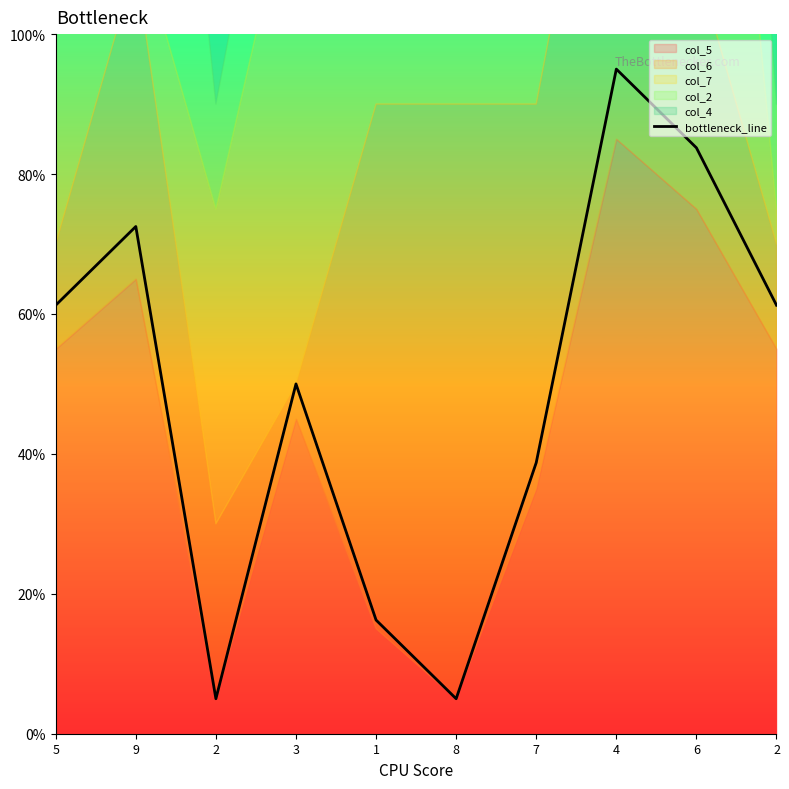

Which category has the lowest value across all series?

2